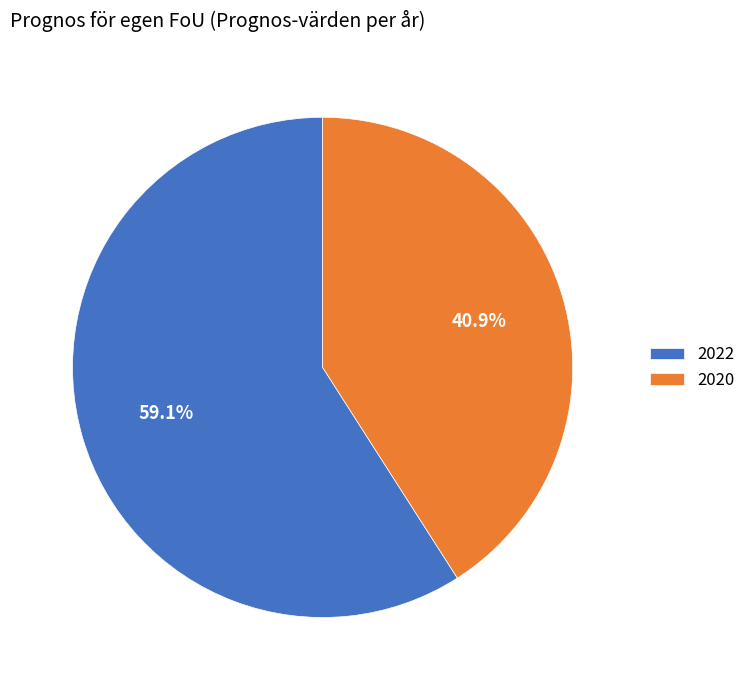

To the nearest percent, what is the difference between the 2020 and 2022 slice percentages?

18%